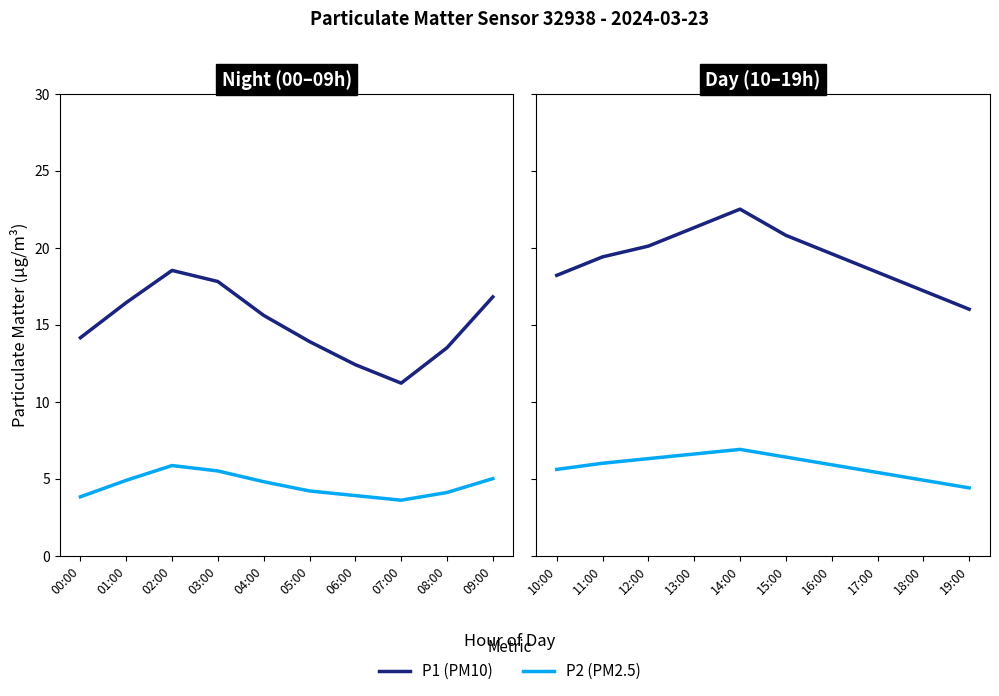

What is the label of the 8th point from the right?

12:00